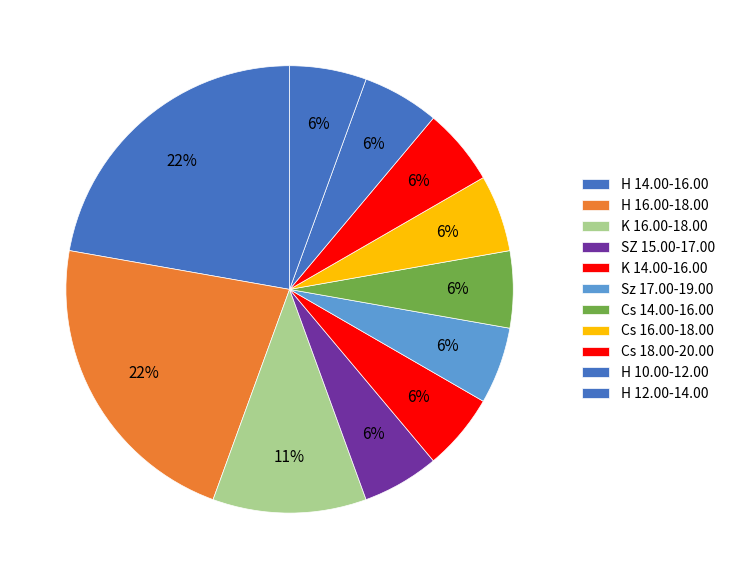

Does Cs 16.00-18.00 account for over 50% of the chart?

No